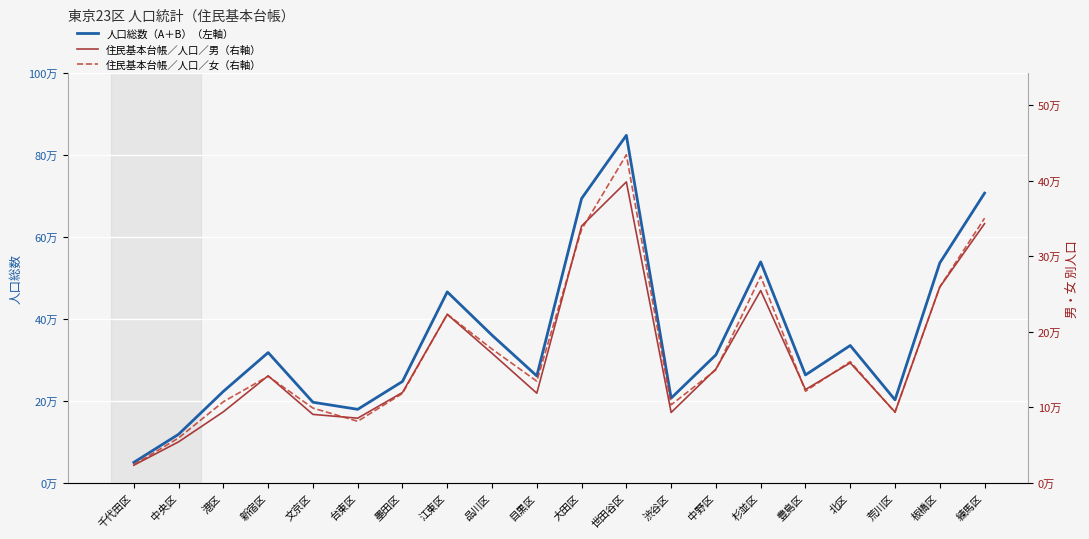

True or false: 人口総数（A＋B）（左軸） and 住民基本台帳／人口／男（右軸） cross at least once.

False